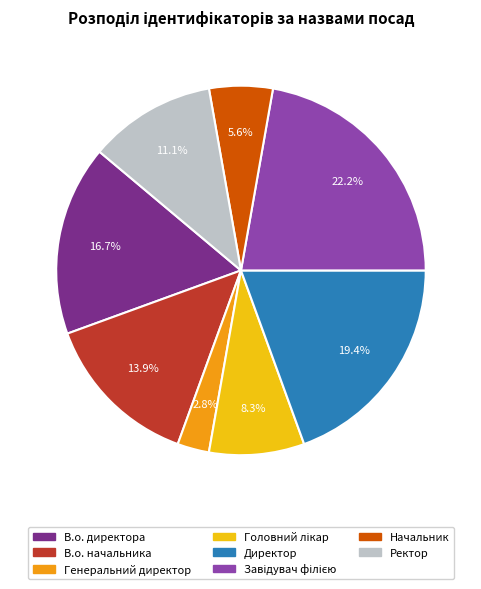

To the nearest percent, what is the average slice percentage?

12%